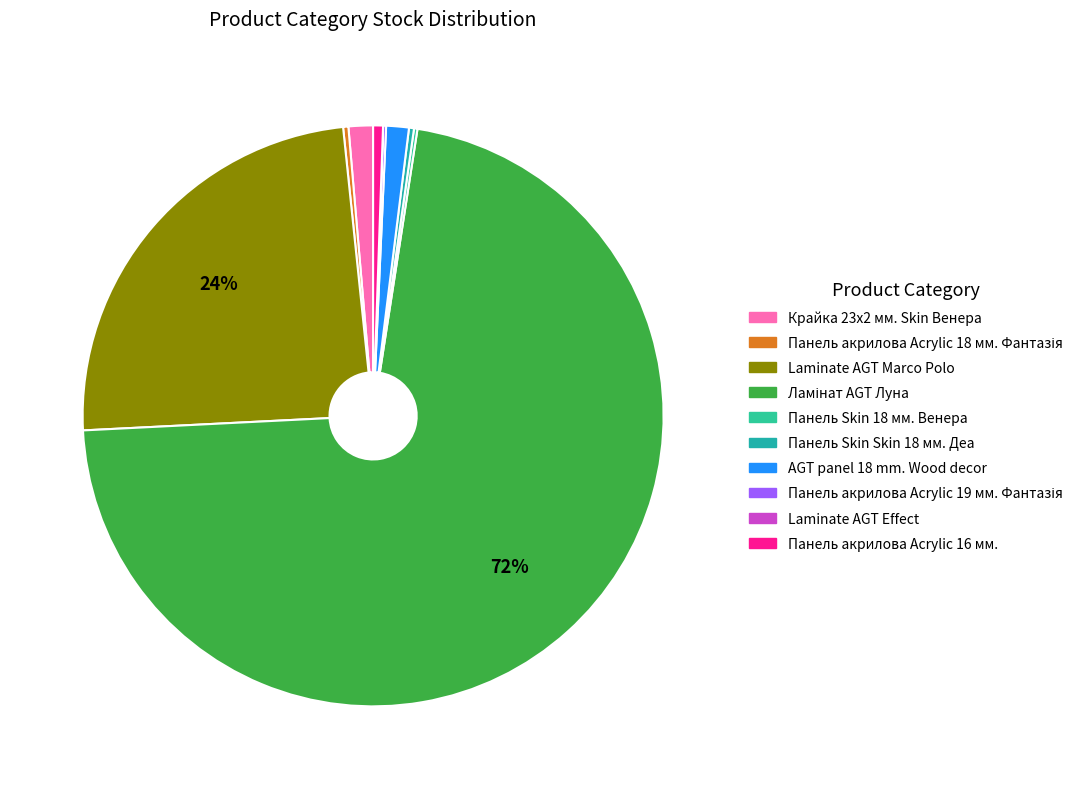

Which category has the smallest portion of the pie?

Laminate AGT Effect